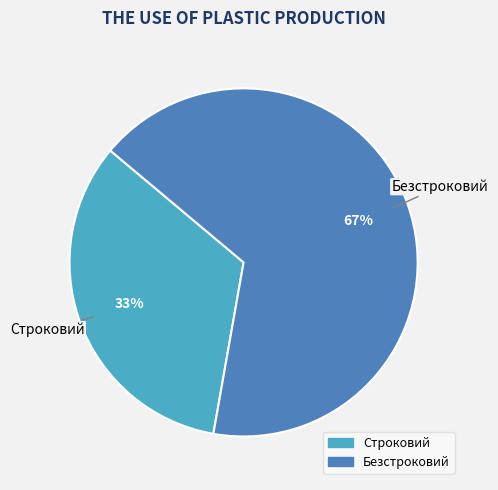

Rank the categories by value from highest to lowest.

Безстроковий, Строковий